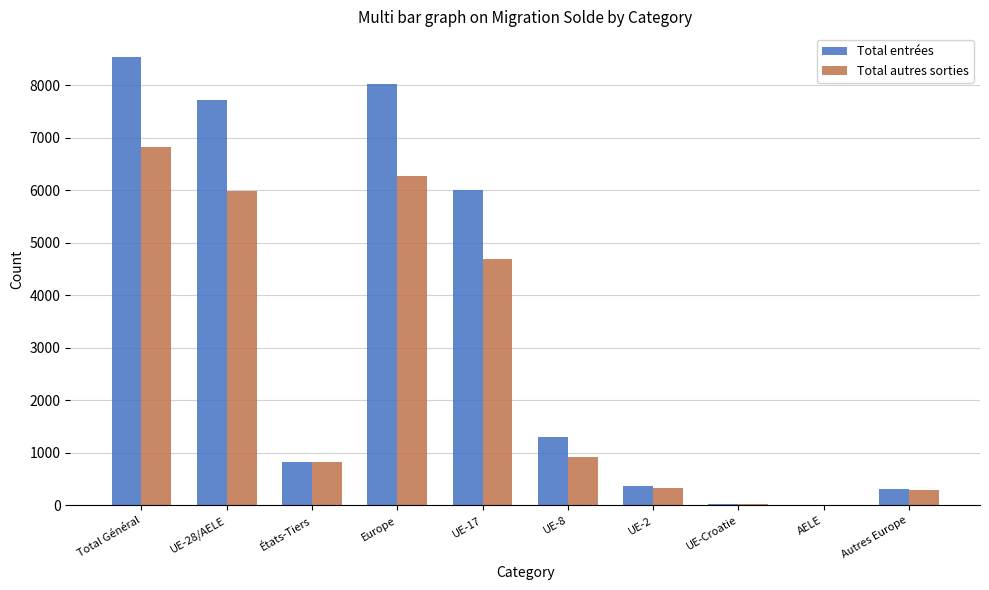

Between UE-28/AELE and États-Tiers, which series saw the biggest shift?

Total entrées